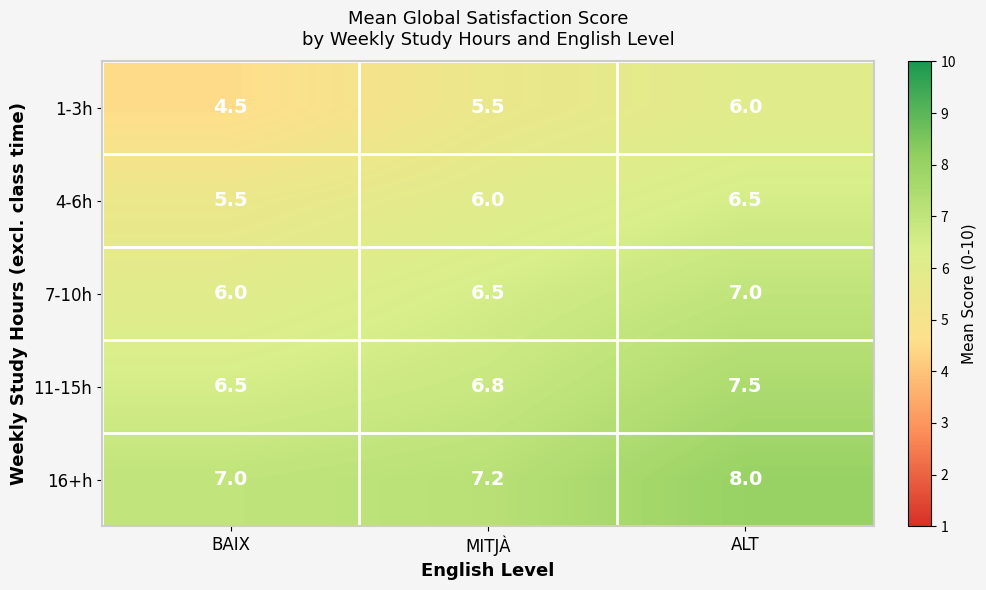

Read the 4-6h value at MITJÀ.

6.0